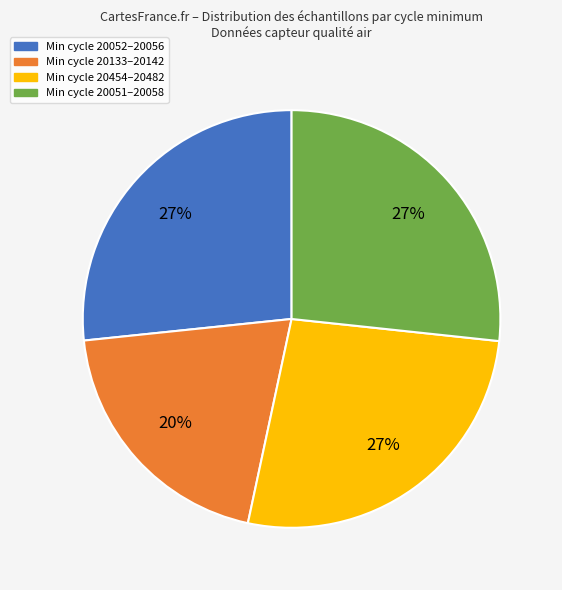

To the nearest percent, what portion does Min cycle 20052–20056 represent?

27%